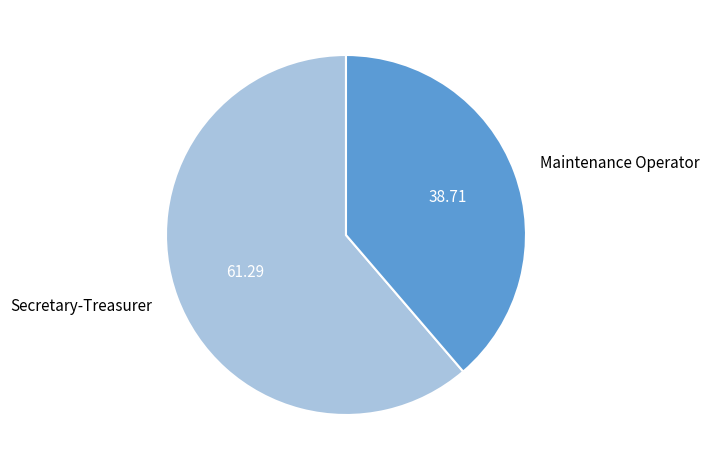

Which has a higher value, Secretary-Treasurer or Maintenance Operator?

Secretary-Treasurer